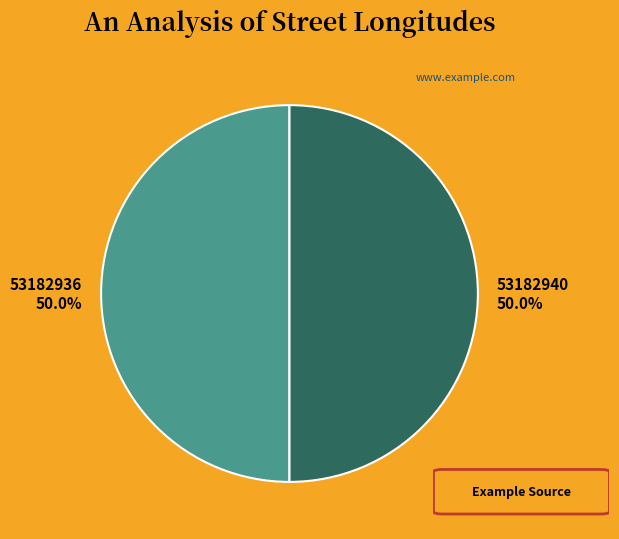

To the nearest percent, what is the average slice percentage?

50%